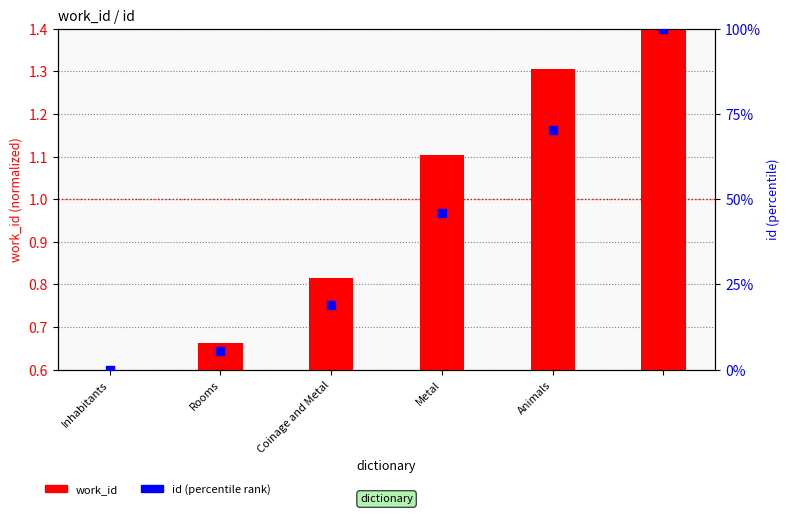

What are all the series names shown in the legend?

work_id, id